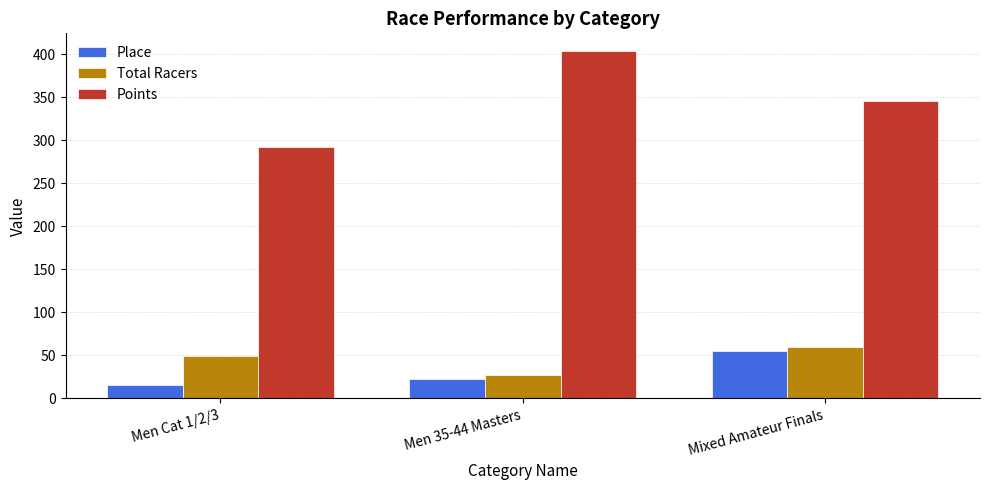

The value of Points at Mixed Amateur Finals is 345.9. True or false?

True